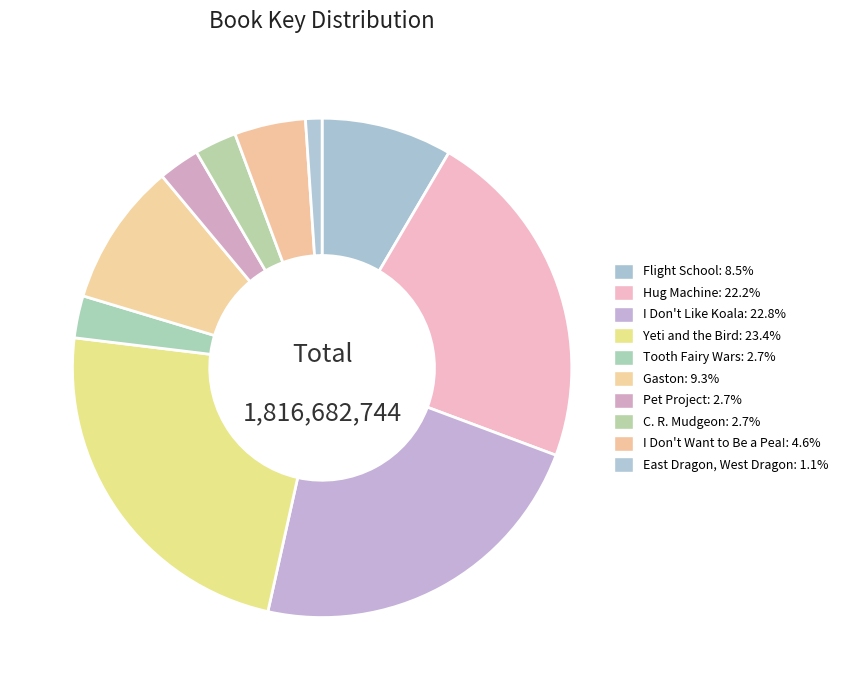

What percentage is the Yeti and the Bird slice, to the nearest percent?

23%